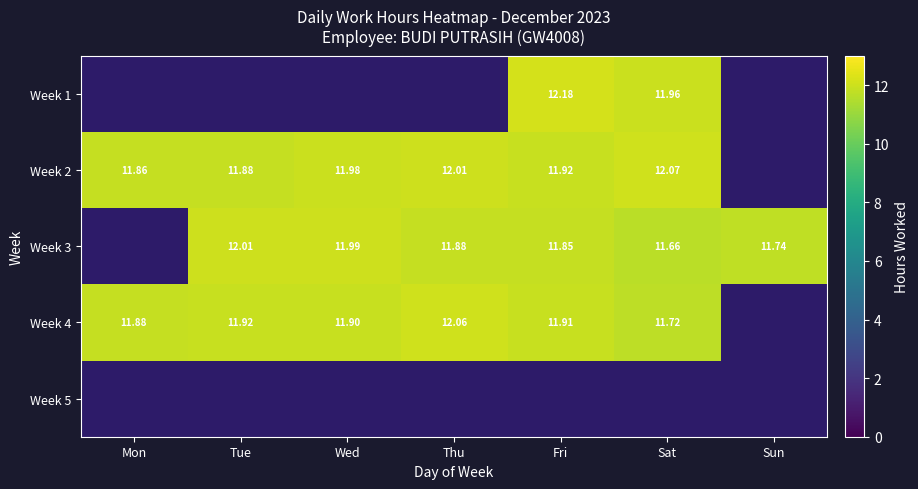

Which category has the lowest value in the Week 2 series?

Mon